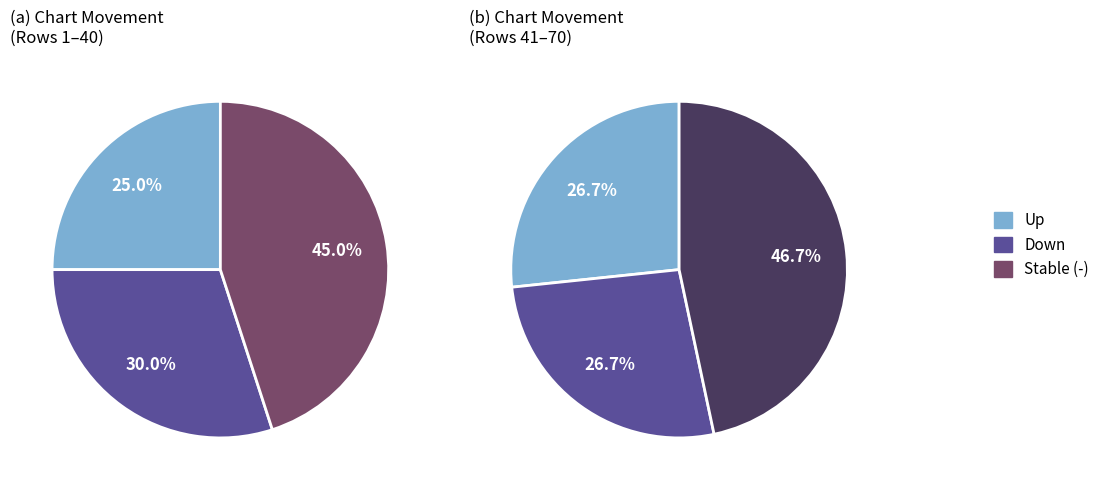

Is up the majority of the pie?

No